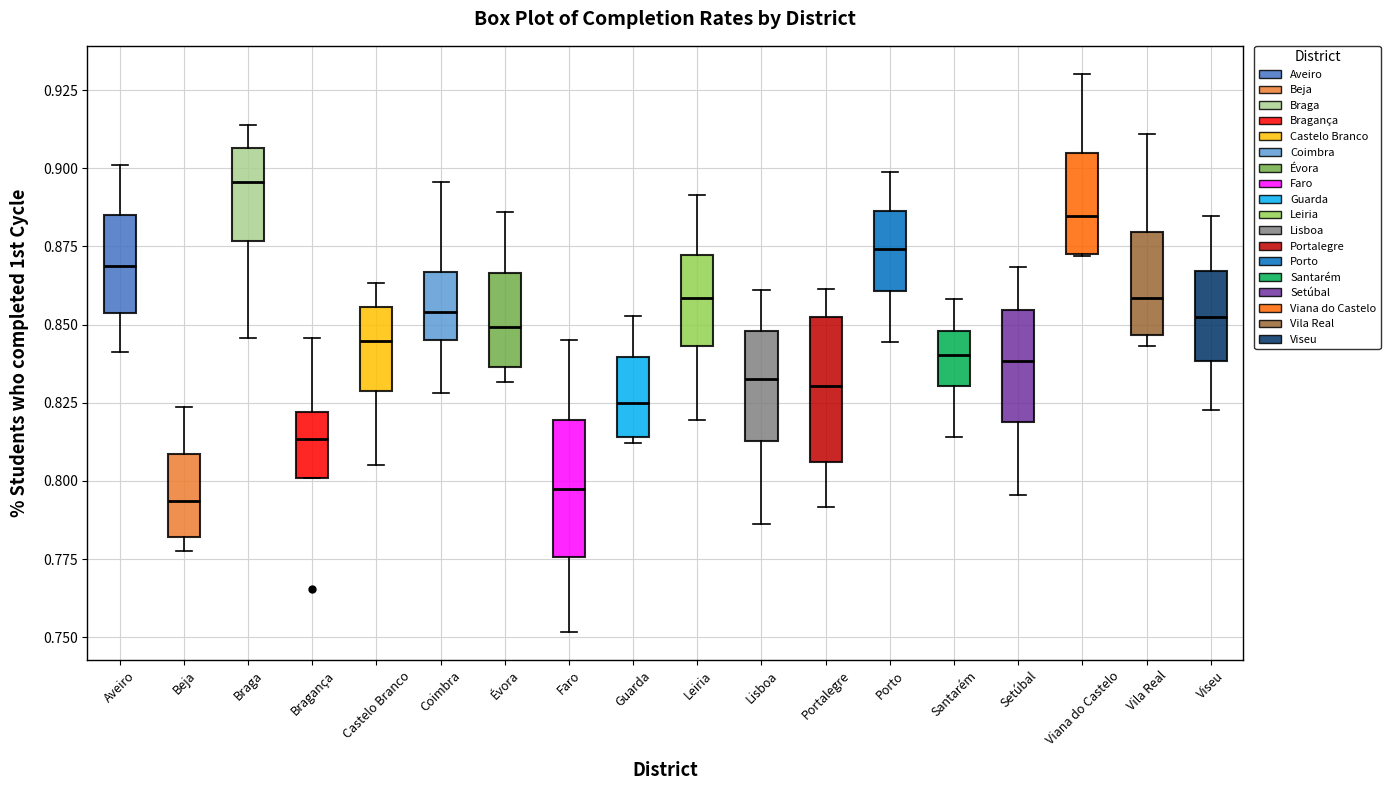

Reading left to right, read every box against the y-axis: the position of its median line, the range the box covers, and the ends of its whiskers. The values are not printed on the chart, so give them approximately, as read against the axis.

Aveiro: median 0.870, box 0.855 to 0.885, whiskers 0.840 to 0.900
Beja: median 0.795, box 0.780 to 0.810, whiskers 0.780 (just below the box's lower edge) to 0.825
Braga: median 0.895, box 0.875 to 0.905, whiskers 0.845 to 0.915
Bragança: median 0.815, box 0.800 to 0.820, whiskers 0.800 to 0.845
Castelo Branco: median 0.845, box 0.830 to 0.855, whiskers 0.805 to 0.865
Coimbra: median 0.855, box 0.845 to 0.865, whiskers 0.830 to 0.895
Évora: median 0.850, box 0.835 to 0.865, whiskers 0.830 to 0.885
Faro: median 0.795, box 0.775 to 0.820, whiskers 0.750 to 0.845
Guarda: median 0.825, box 0.815 to 0.840, whiskers 0.810 to 0.855
Leiria: median 0.860, box 0.845 to 0.870, whiskers 0.820 to 0.890
Lisboa: median 0.835, box 0.815 to 0.850, whiskers 0.785 to 0.860
Portalegre: median 0.830, box 0.805 to 0.855, whiskers 0.790 to 0.860
Porto: median 0.875, box 0.860 to 0.885, whiskers 0.845 to 0.900
Santarém: median 0.840, box 0.830 to 0.850, whiskers 0.815 to 0.860
Setúbal: median 0.840, box 0.820 to 0.855, whiskers 0.795 to 0.870
Viana do Castelo: median 0.885, box 0.875 to 0.905, whiskers 0.870 to 0.930
Vila Real: median 0.860, box 0.845 to 0.880, whiskers 0.845 (just below the box's lower edge) to 0.910
Viseu: median 0.850, box 0.840 to 0.865, whiskers 0.825 to 0.885